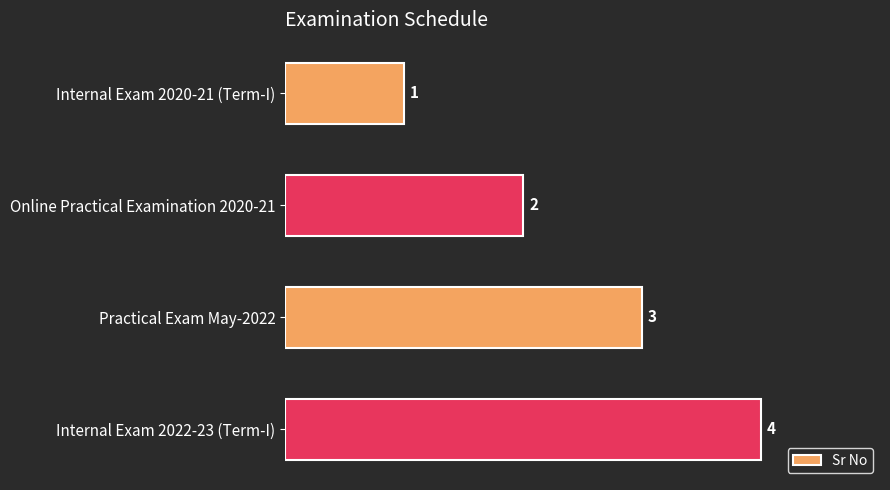

What is the maximum value shown in the chart?

4